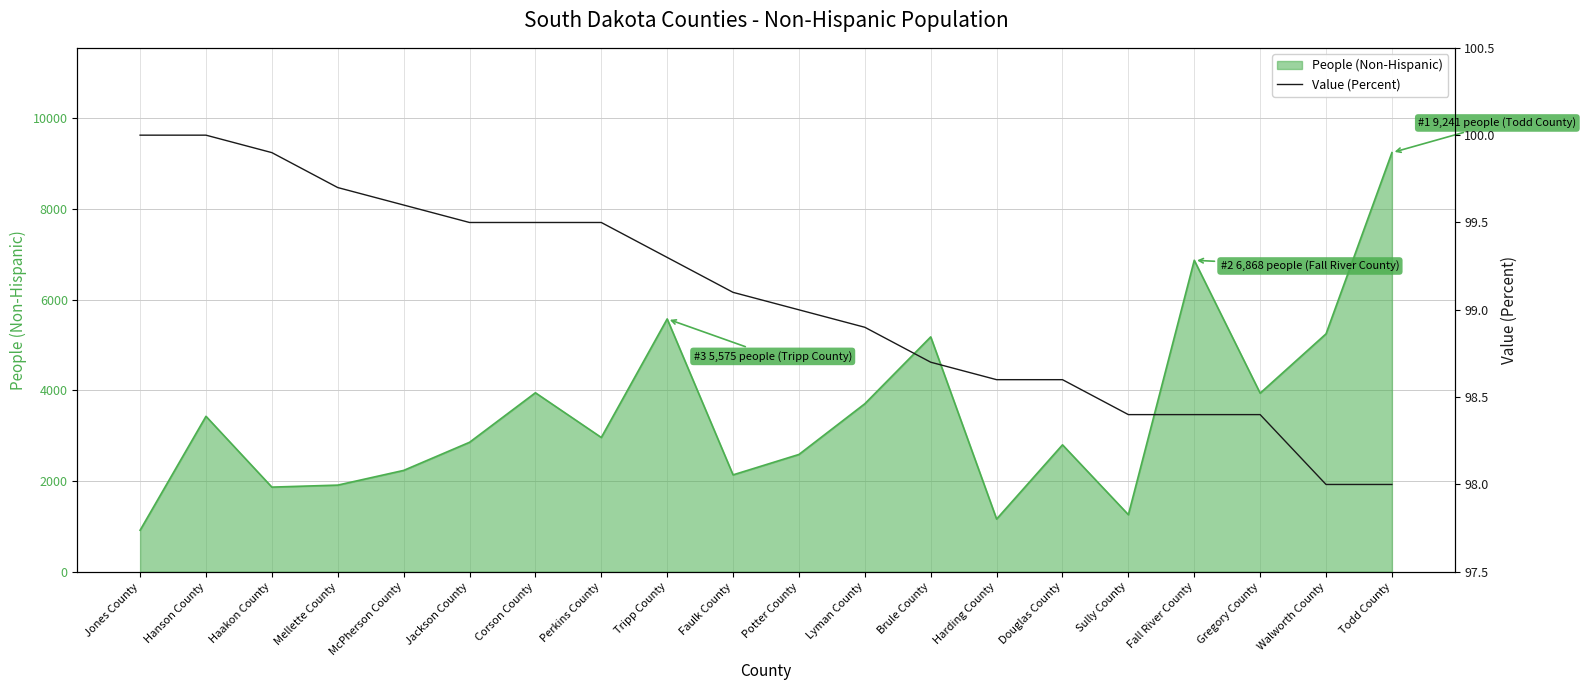

How many values are below 99?

9